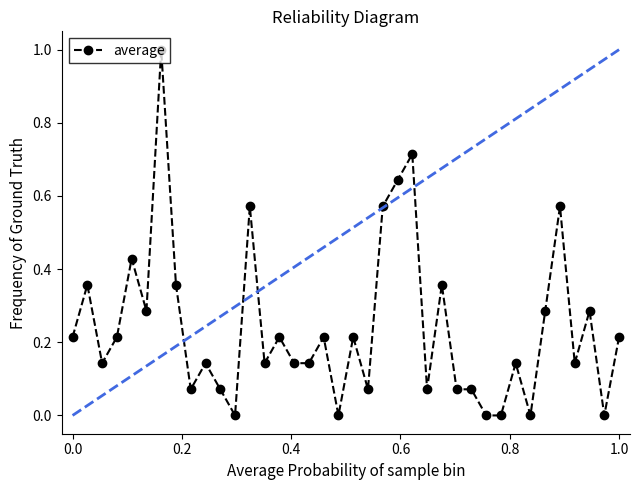

How many lines are shown in the chart?

1